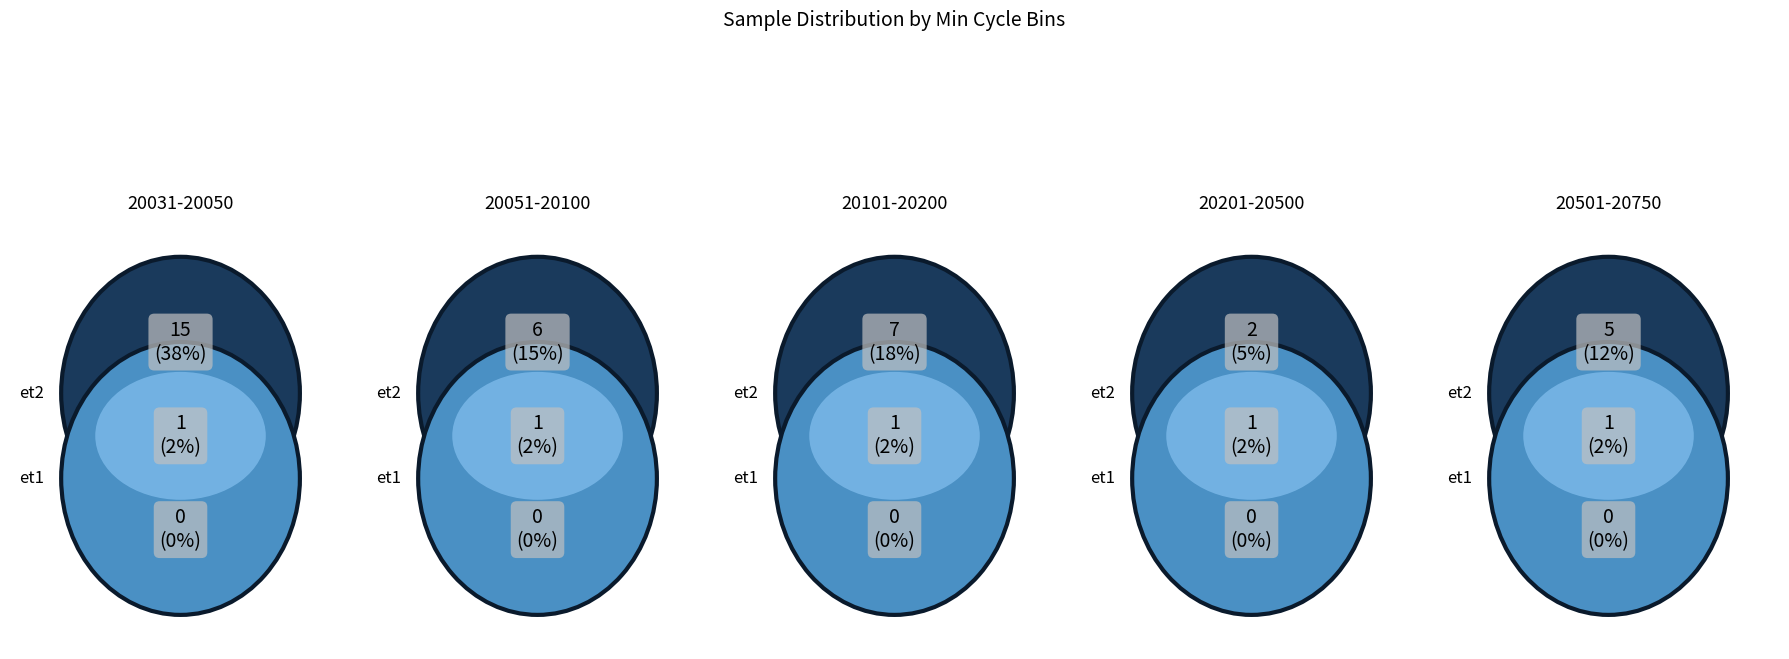

What portion of the pie excludes 20147?

97.5%